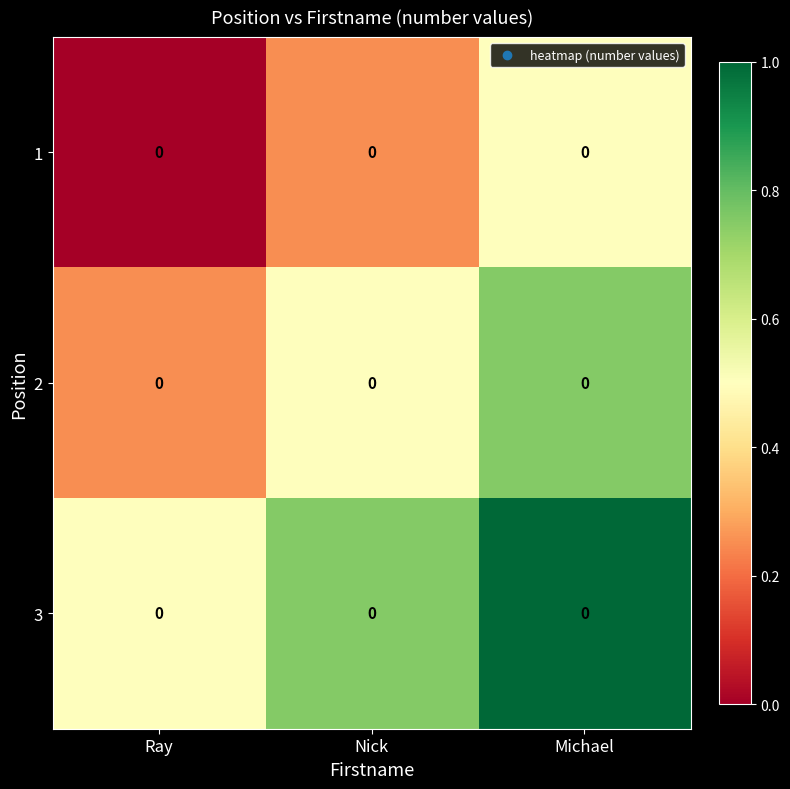

What is the spread (max minus min) of values at Nick?

0.5